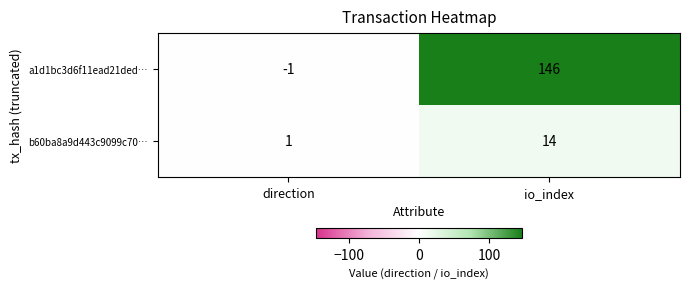

Which series changed the most between direction and io_index?

a1d1bc3d6f11ead21ded…